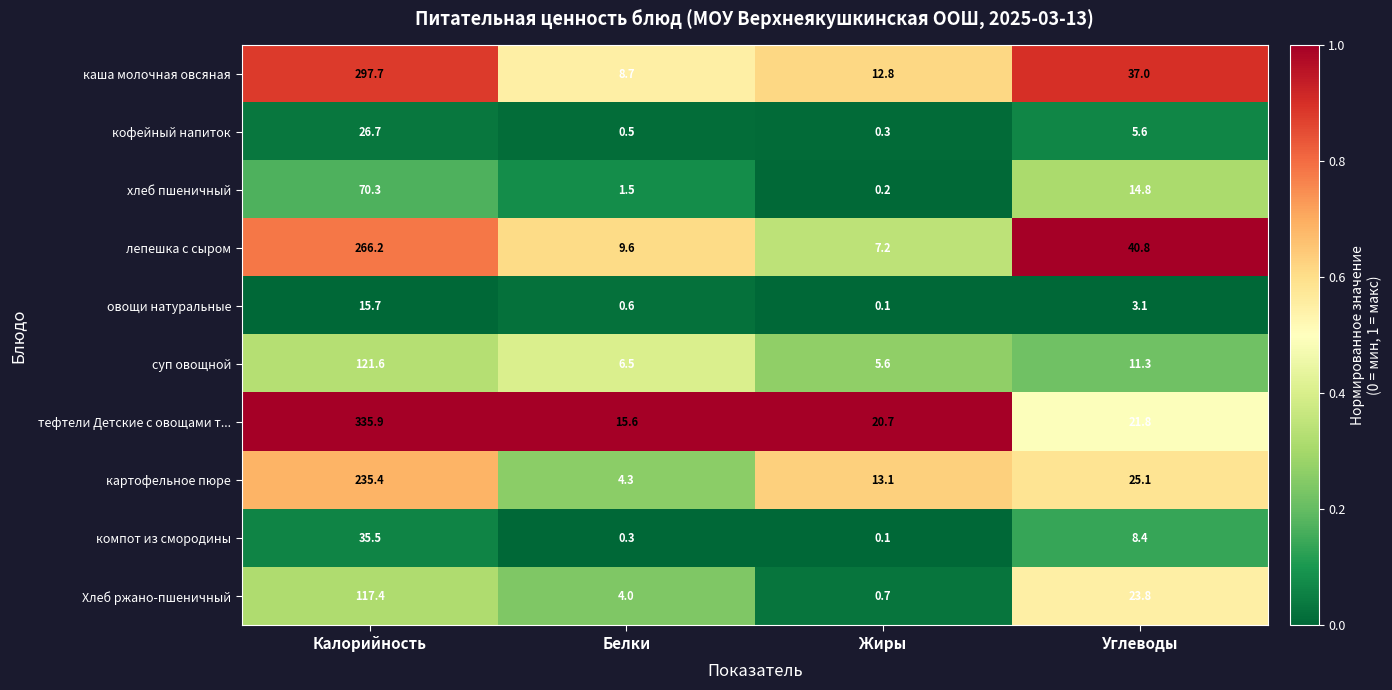

What is the sum of all каша молочная овсяная values?

356.2